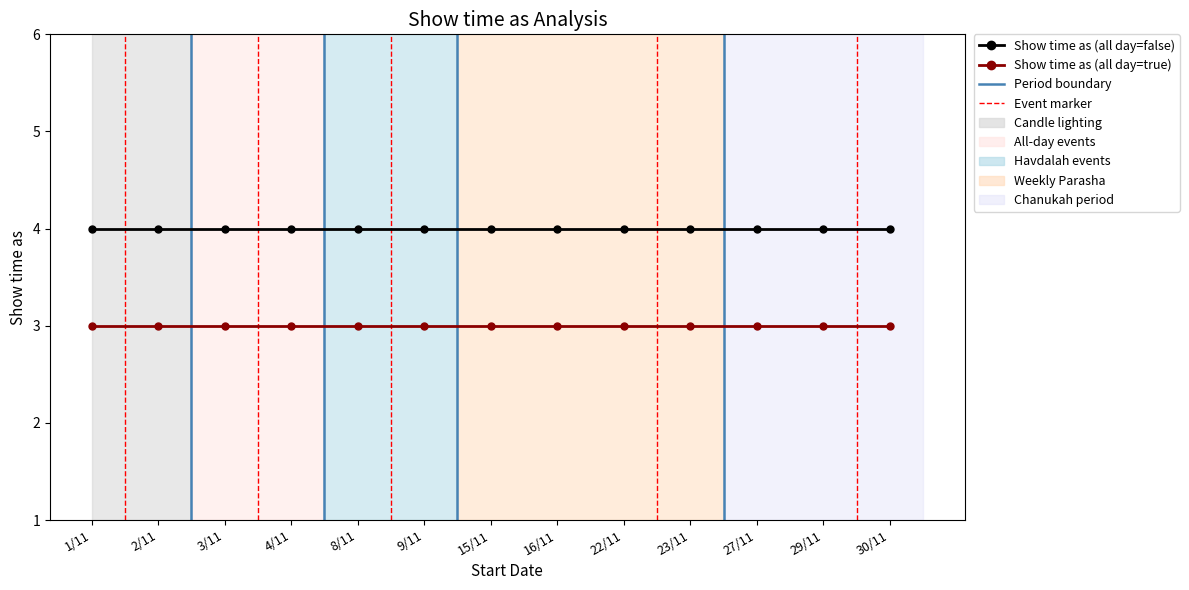

What is the sum of the Show time as (all day=false) values at 27/11 and 15/11?

8